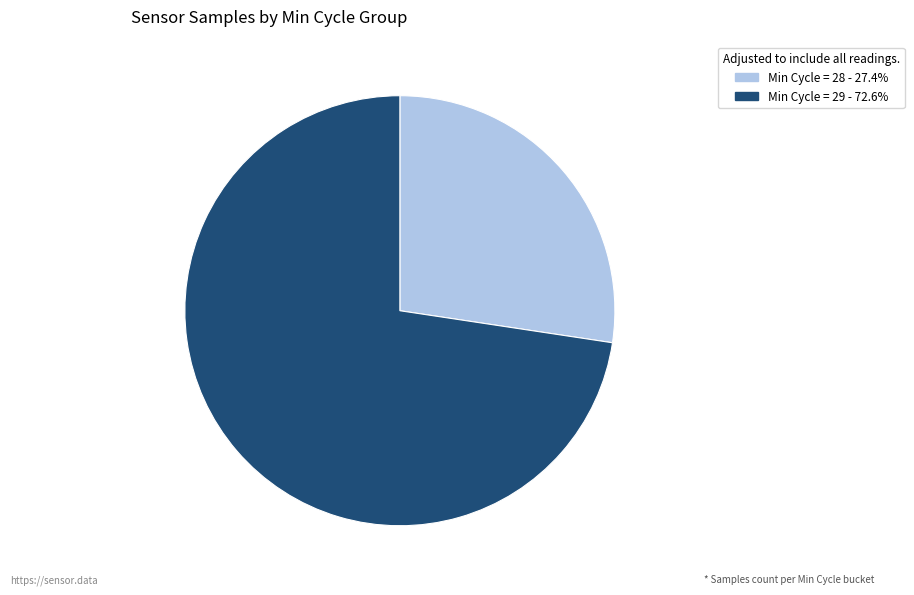

Is there any slice that represents more than half of the pie?

Yes